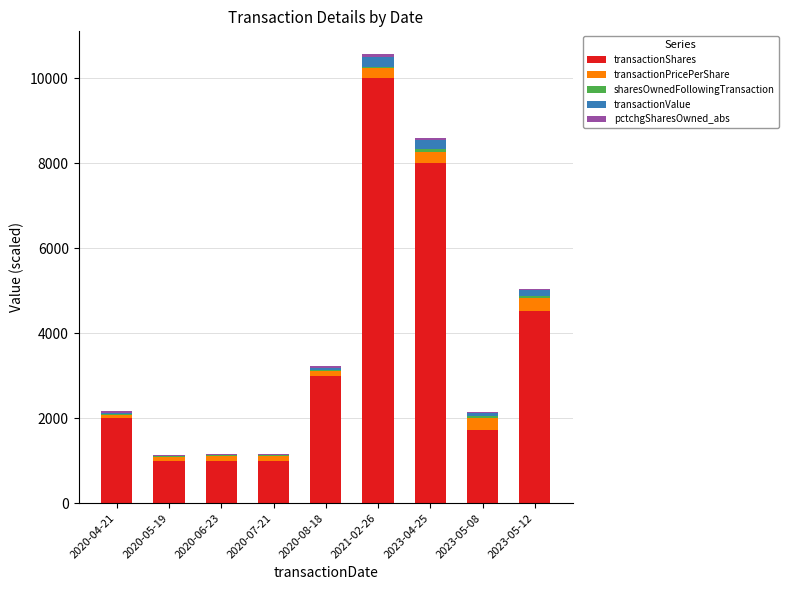

Does the chart contain stacked bars?

Yes